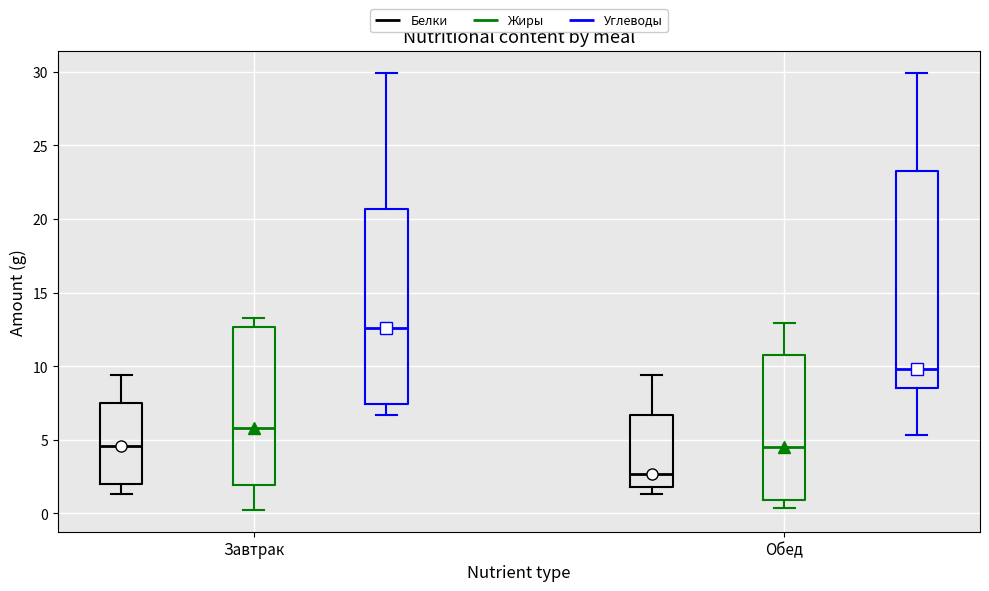

Which box's median line is the lowest?

Обед (Белки)